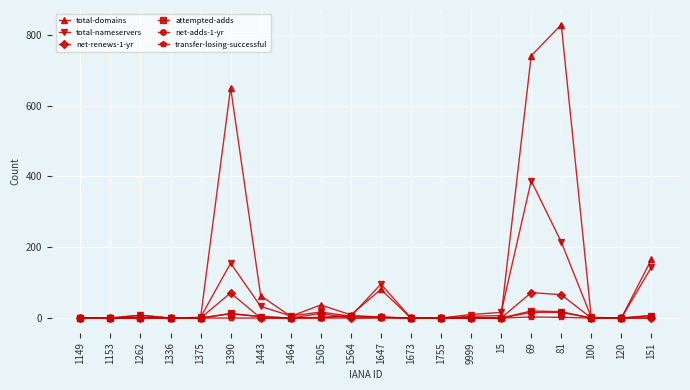

At how many categories does at least one series exceed 366?

3